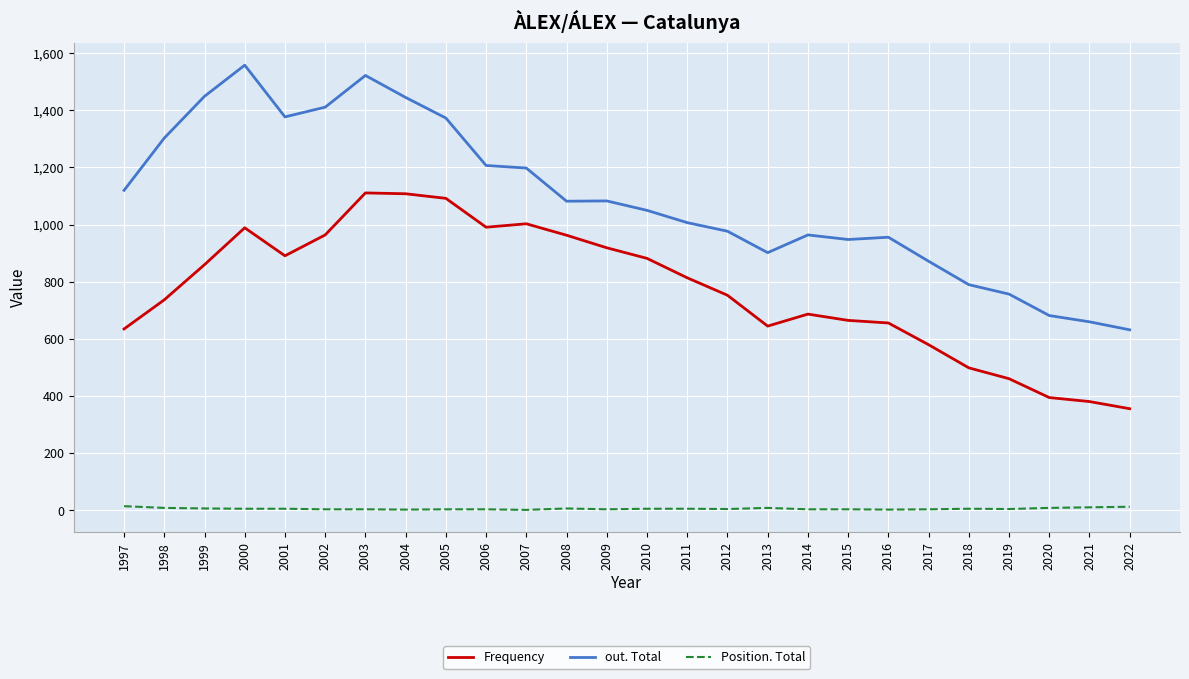

The Frequency series shows 1580 at 2007. True or false?

False